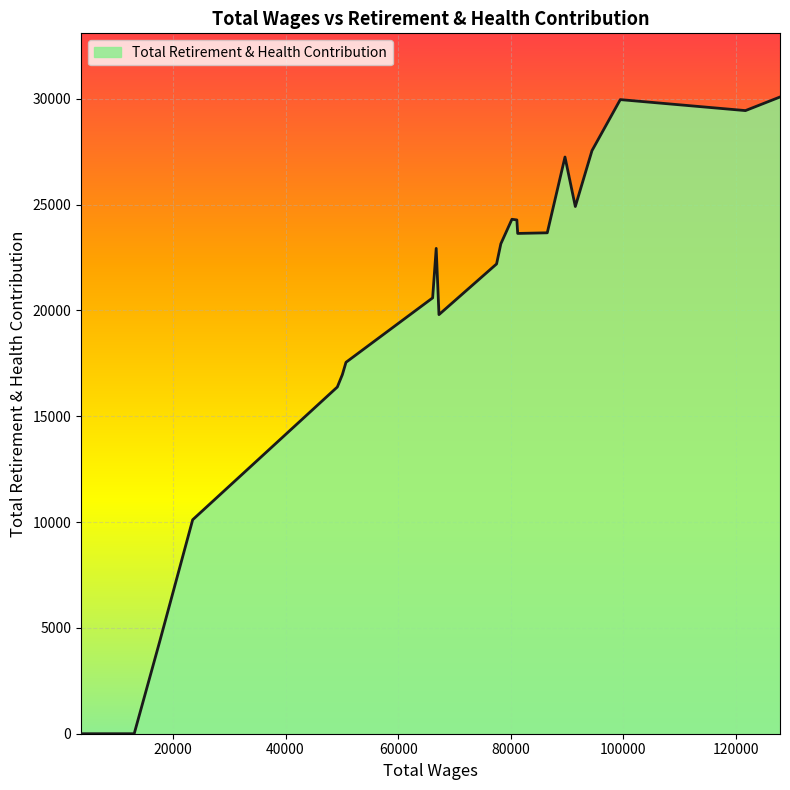

What is the difference between the maximum and minimum values?

30083